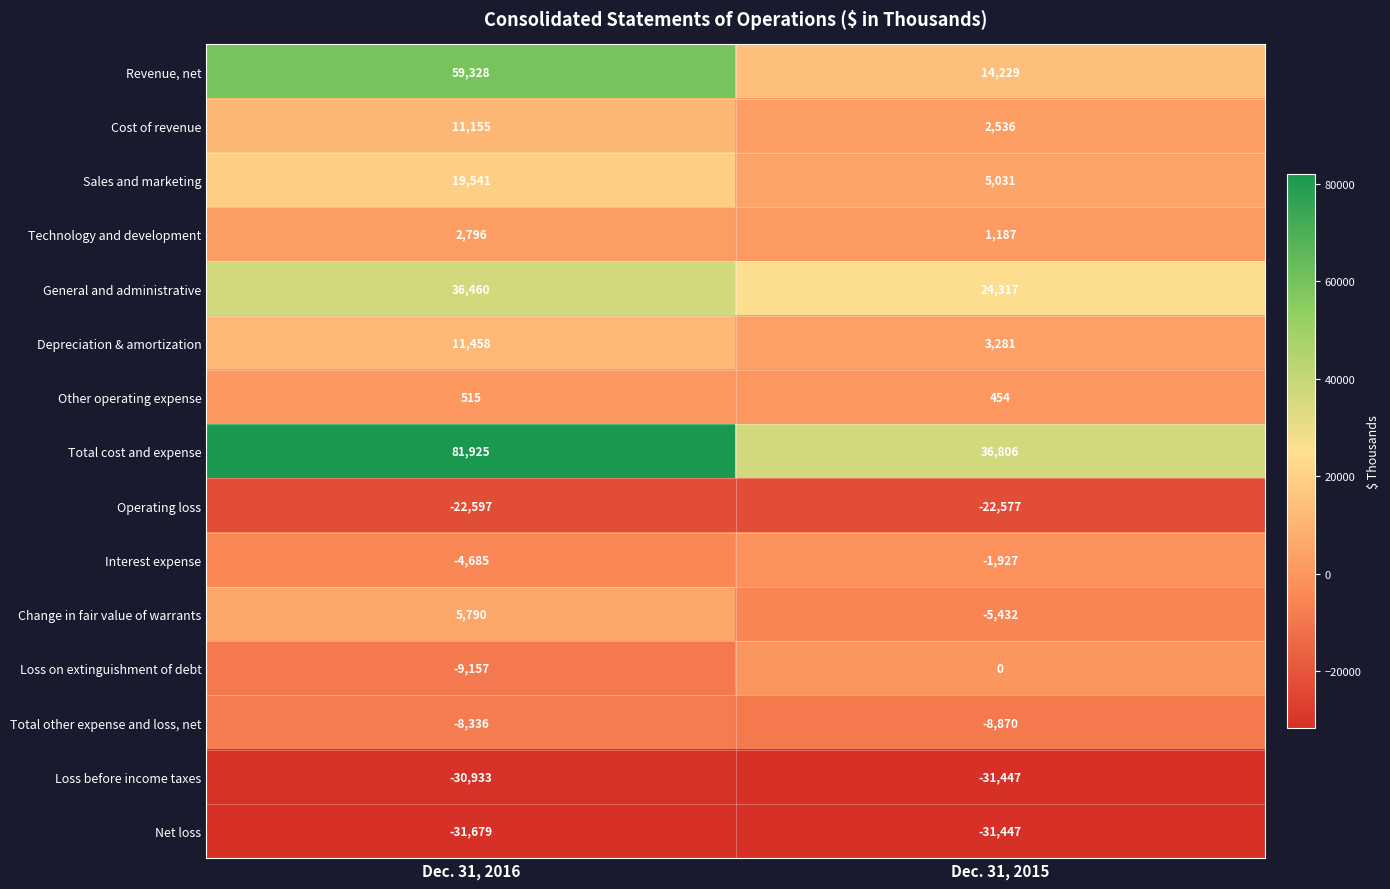

At how many categories does at least one series exceed 70876?

1